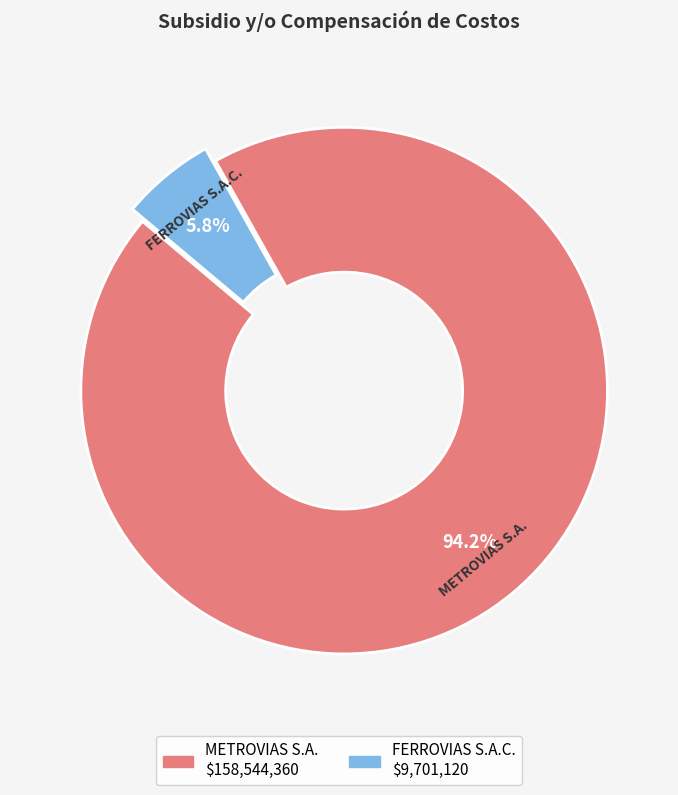

Which slice is the largest?

METROVIAS S.A.